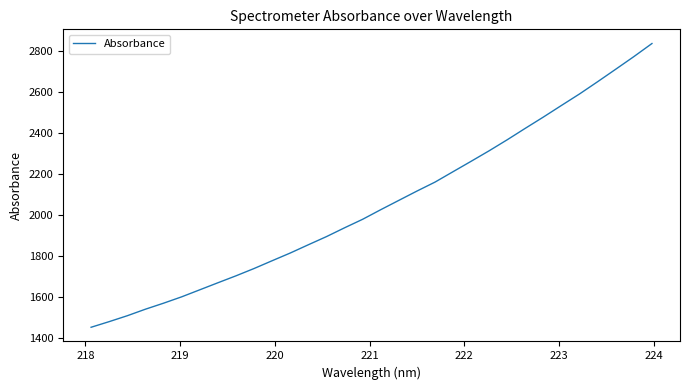

What is the sum of all values?

65701.6